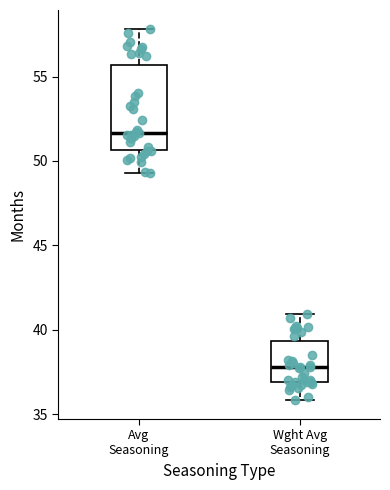

Which box has the lowest median line?

Wght Avg Seasoning